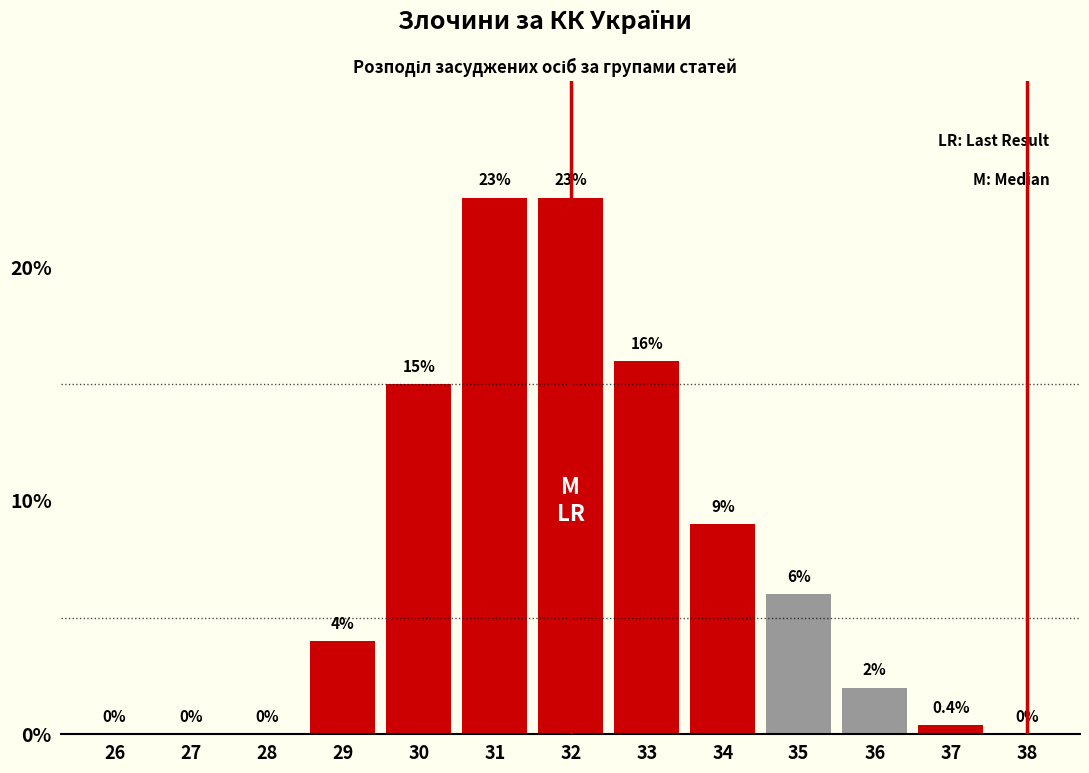

Reading right to left, list all the values displayed in this chart.

38=0.0	37=0.4	36=2.0	35=6.0	34=9.0	33=16.0	32=23.0	31=23.0	30=15.0	29=4.0	28=0.0	27=0.0	26=0.0